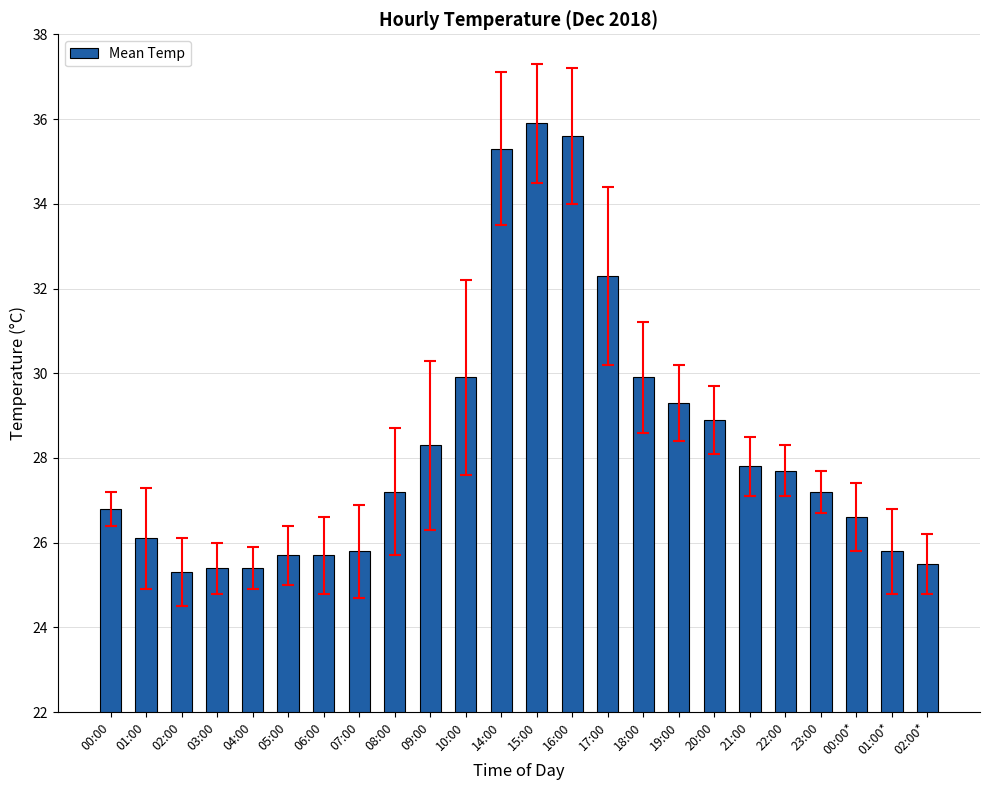

What is the greatest value displayed?

35.9